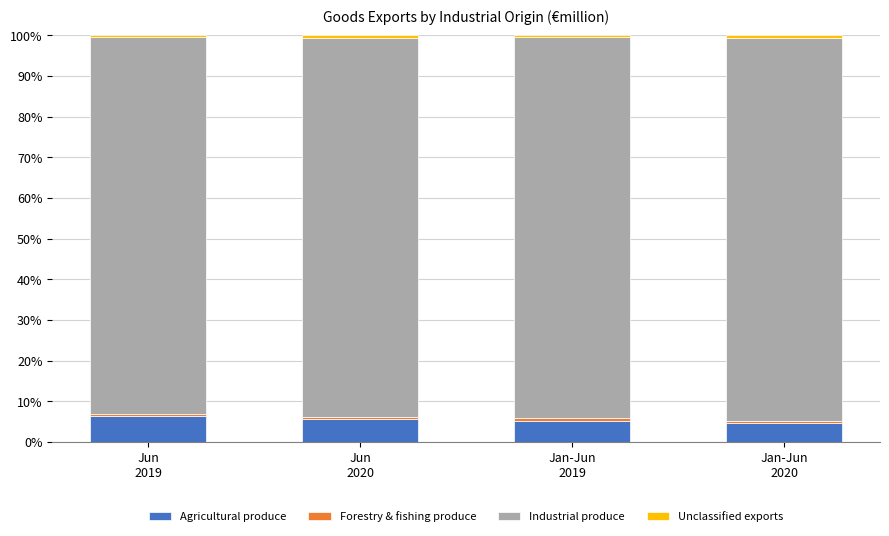

What is the total value across all series at Jan-Jun
2019?

100.0